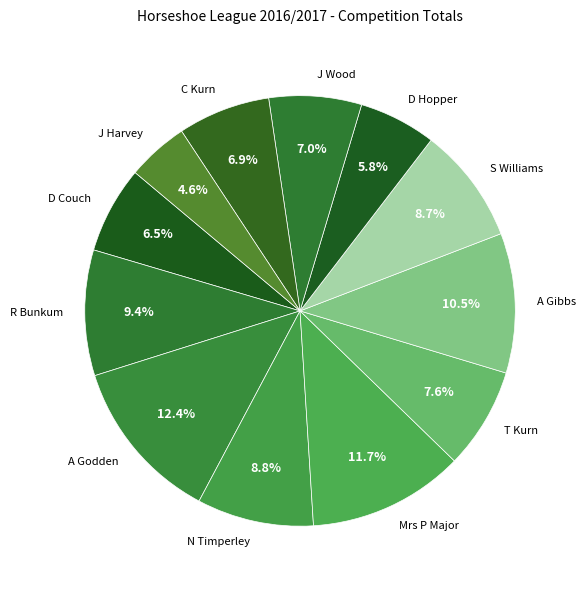

Does N Timperley represent more than half of the total?

No